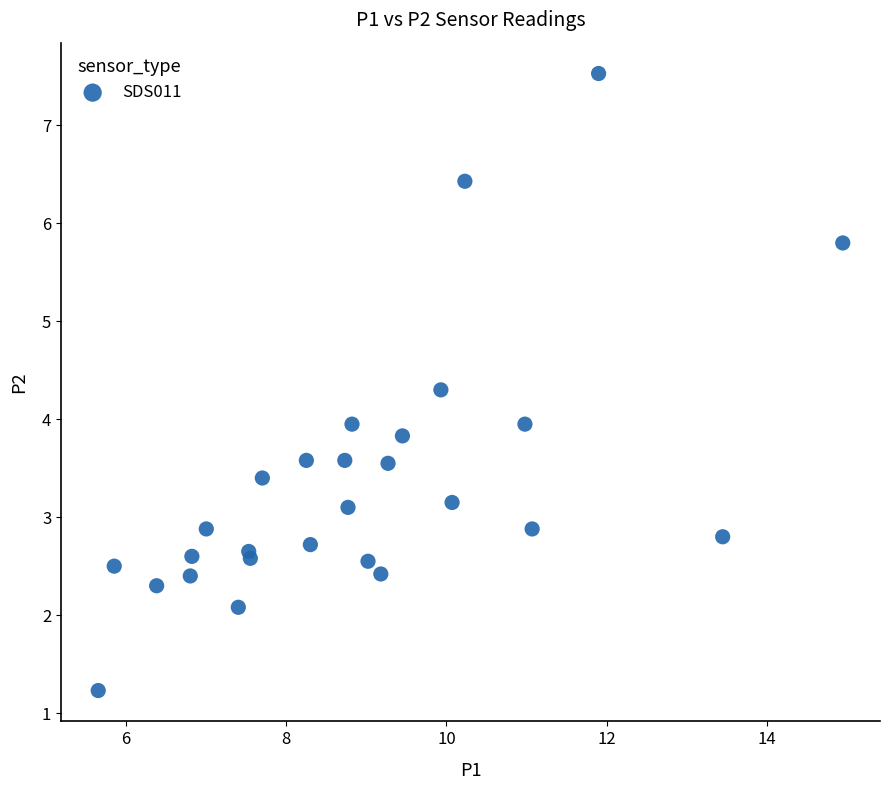

What is the range of Y values (max minus min)?

6.3